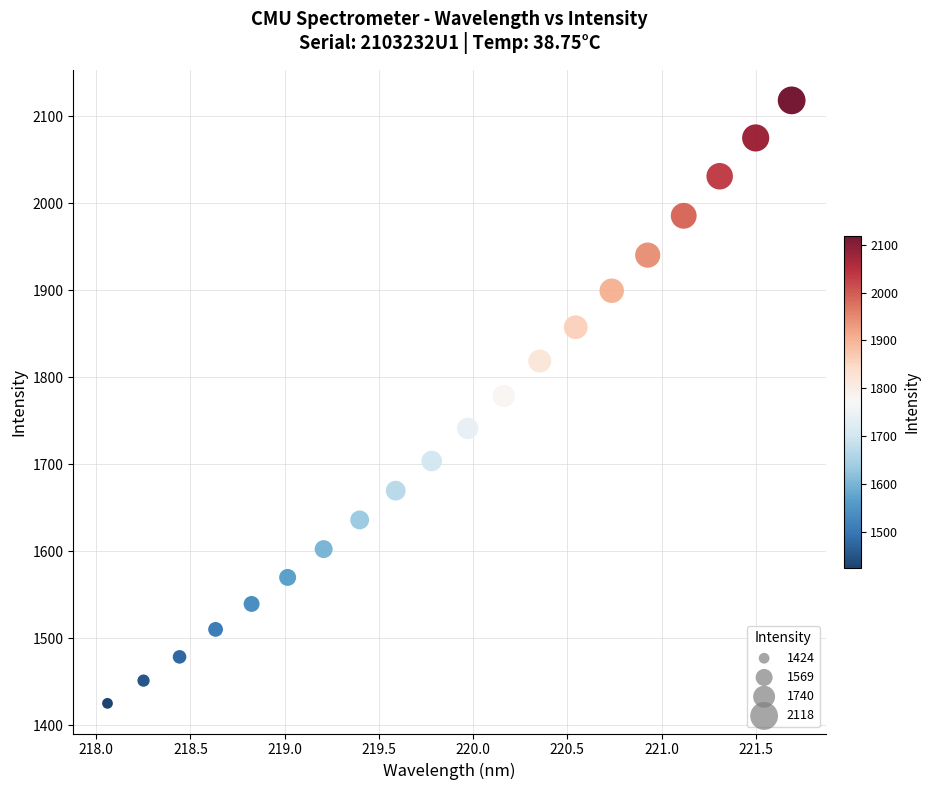

What is the range of Y values (max minus min)?

693.3